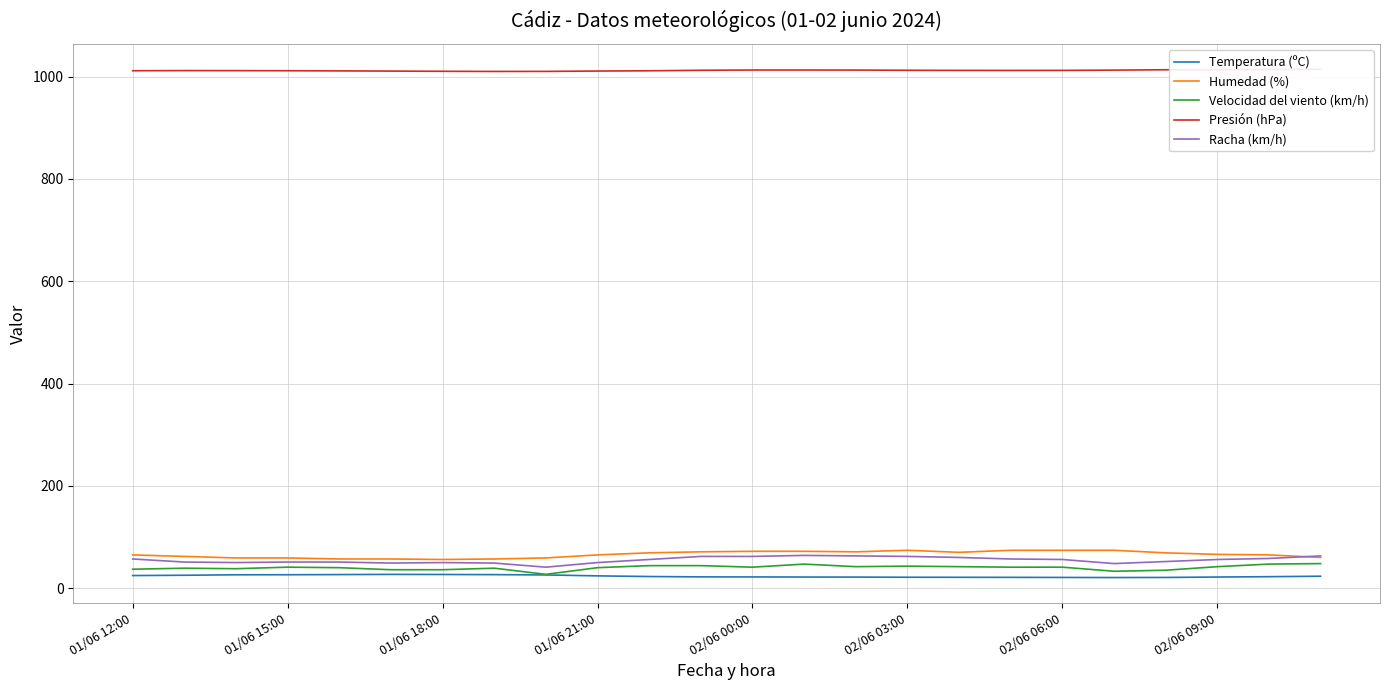

True or false: Humedad (%) and Temperatura (ºC) intersect in this chart.

False